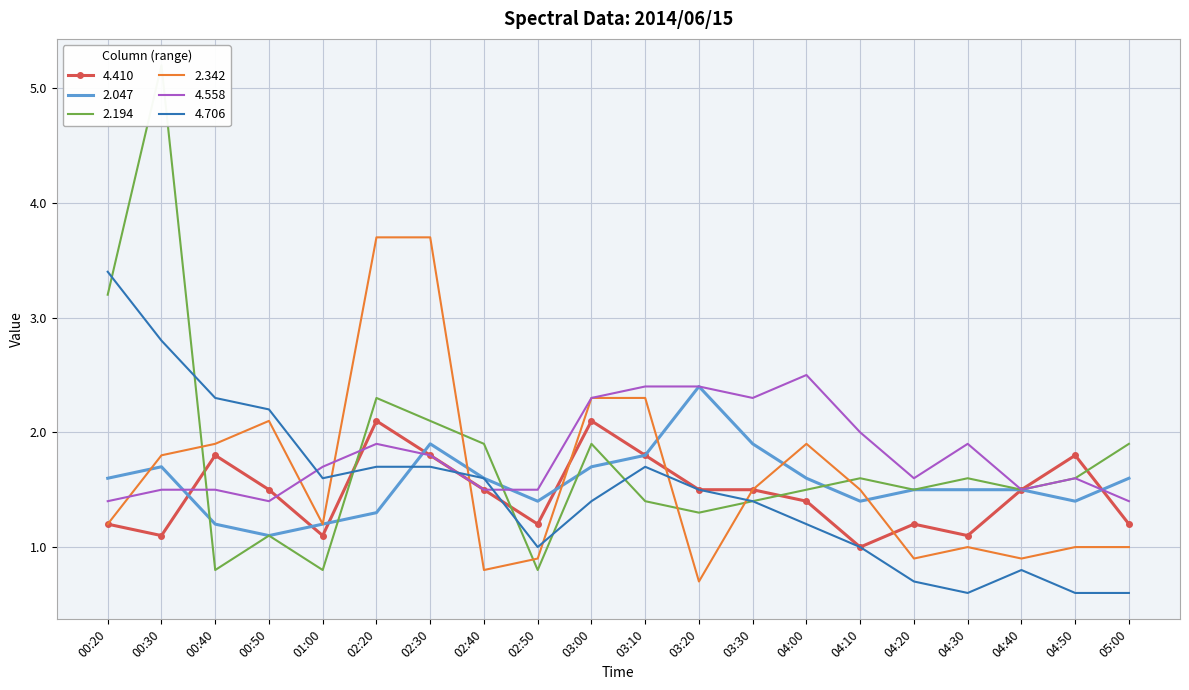

Is it true that 4.558 equals 2.6 at 04:20?

False